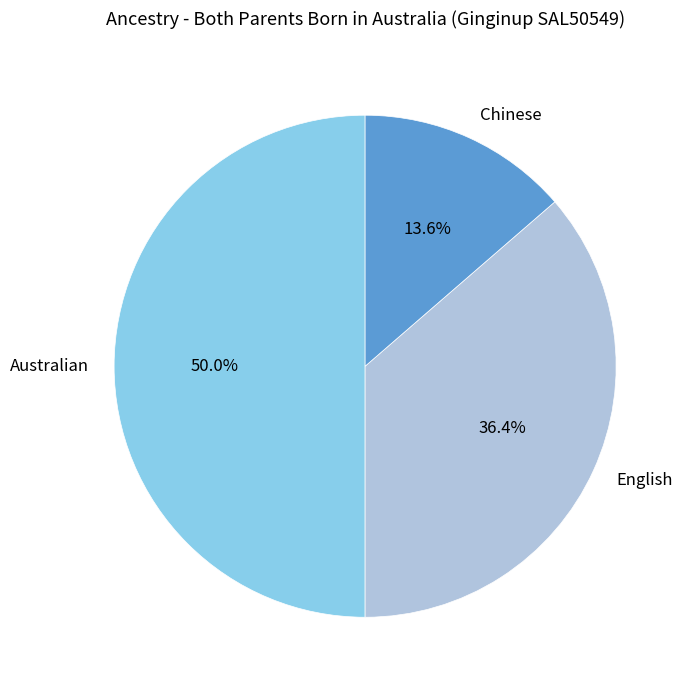

What percentage is the English slice, to the nearest percent?

36%